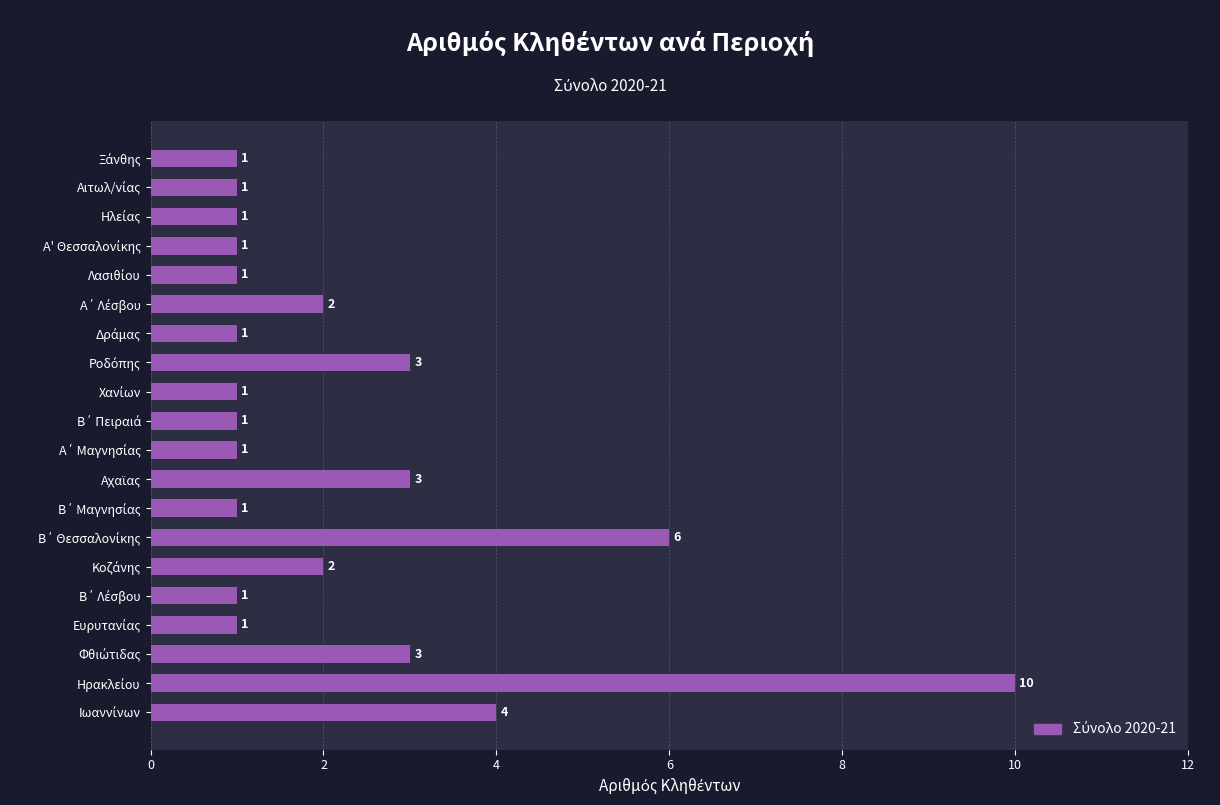

How many values are between 1 and 3?

17